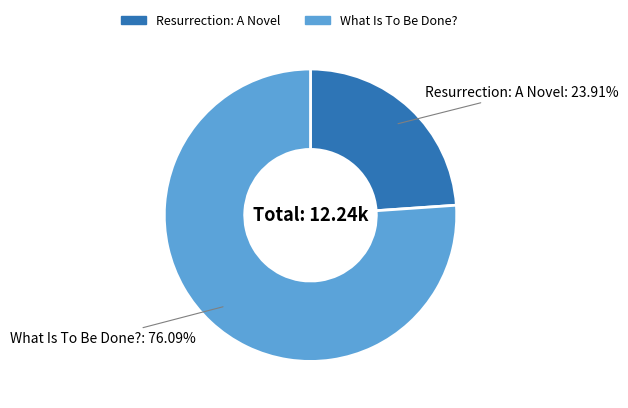

Approximately how many times larger is the value at What Is To Be Done? compared to Resurrection: A Novel?

3.2